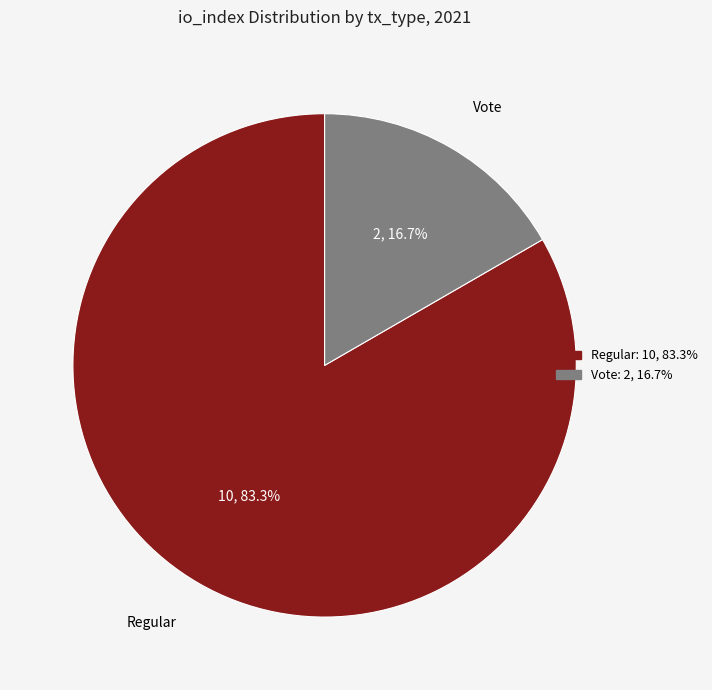

Which slice represents more than half of the pie?

Regular (io_index=10)